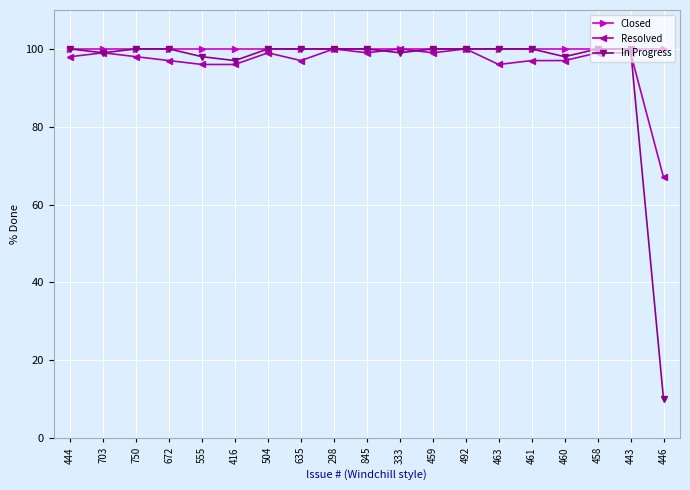

Is the value of Resolved at 492 greater than the value of Closed at 460?

No